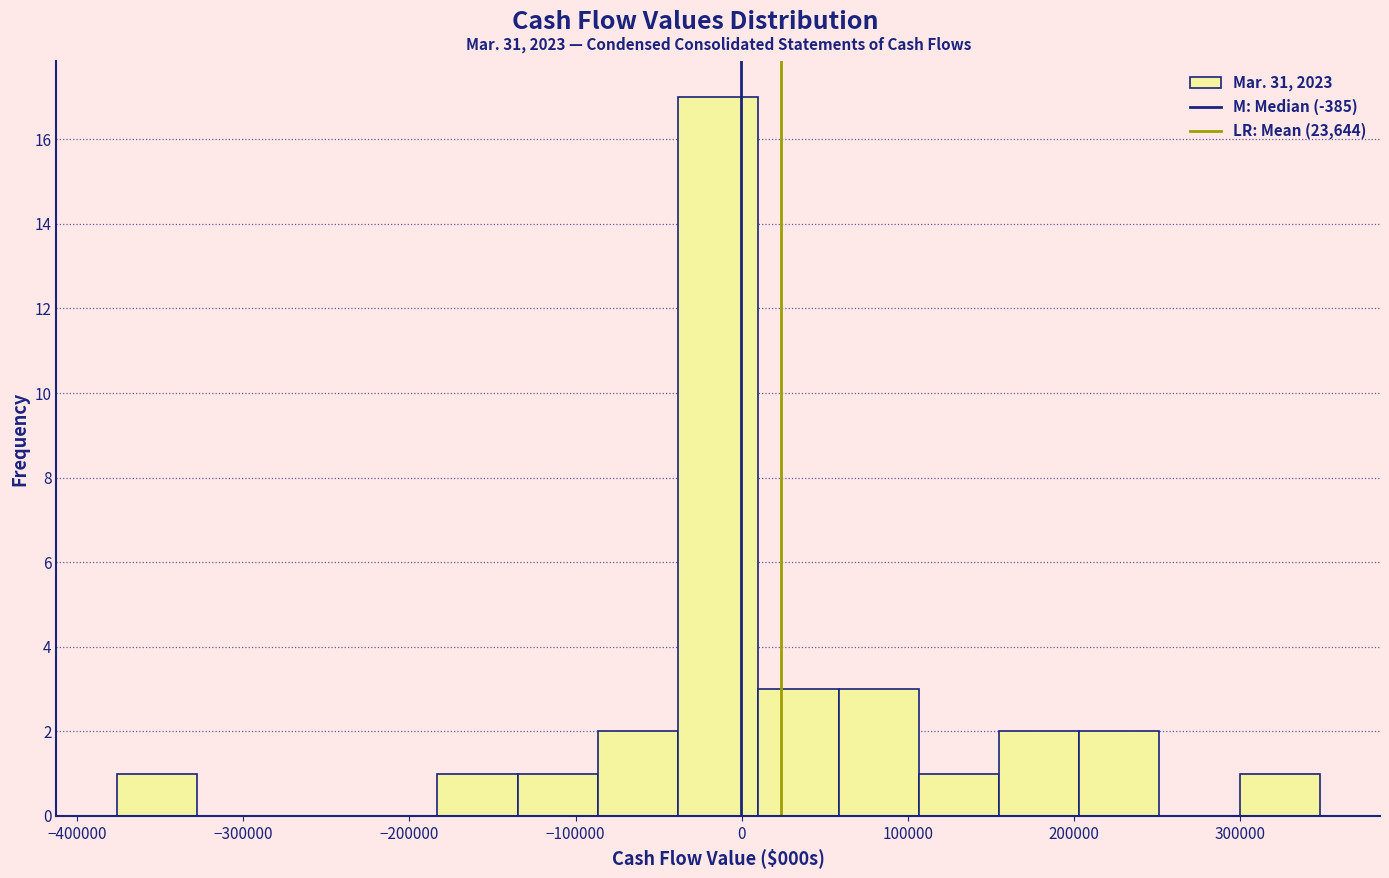

How tall is the bar that spans -90000 to -40000 on the x-axis? Neither the bar edges nor the heights are printed on the chart, so give them approximately, as read against the axes.

2